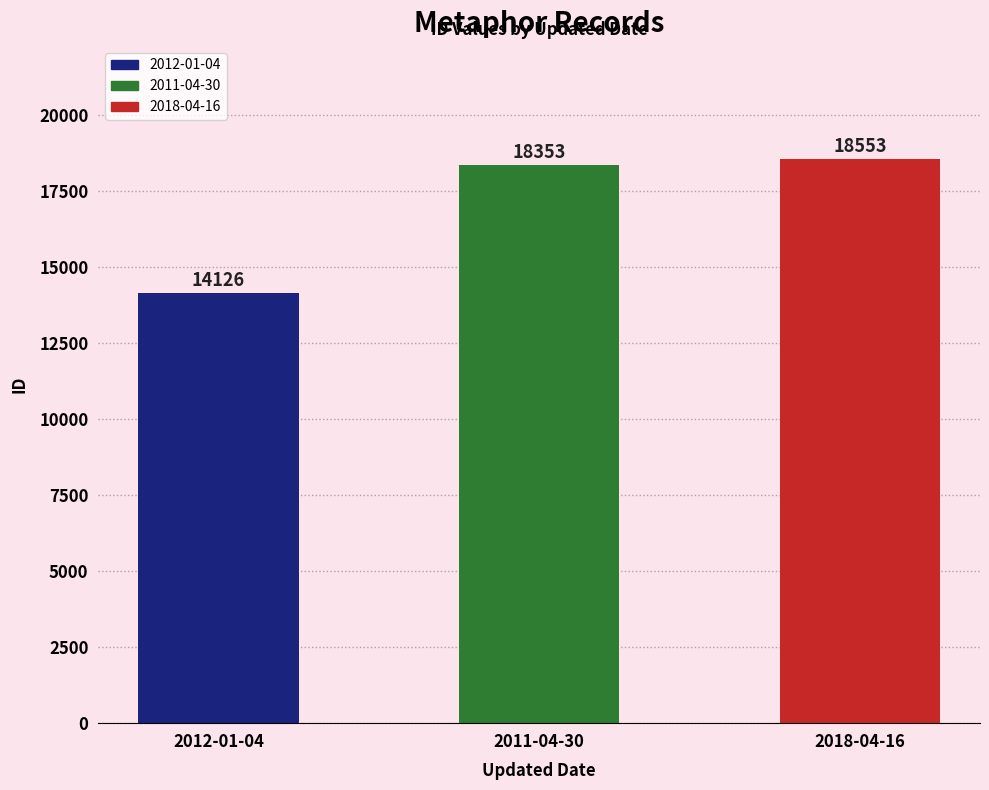

What is the ratio of the value at 2018-04-16 to the value at 2012-01-04?

1.3